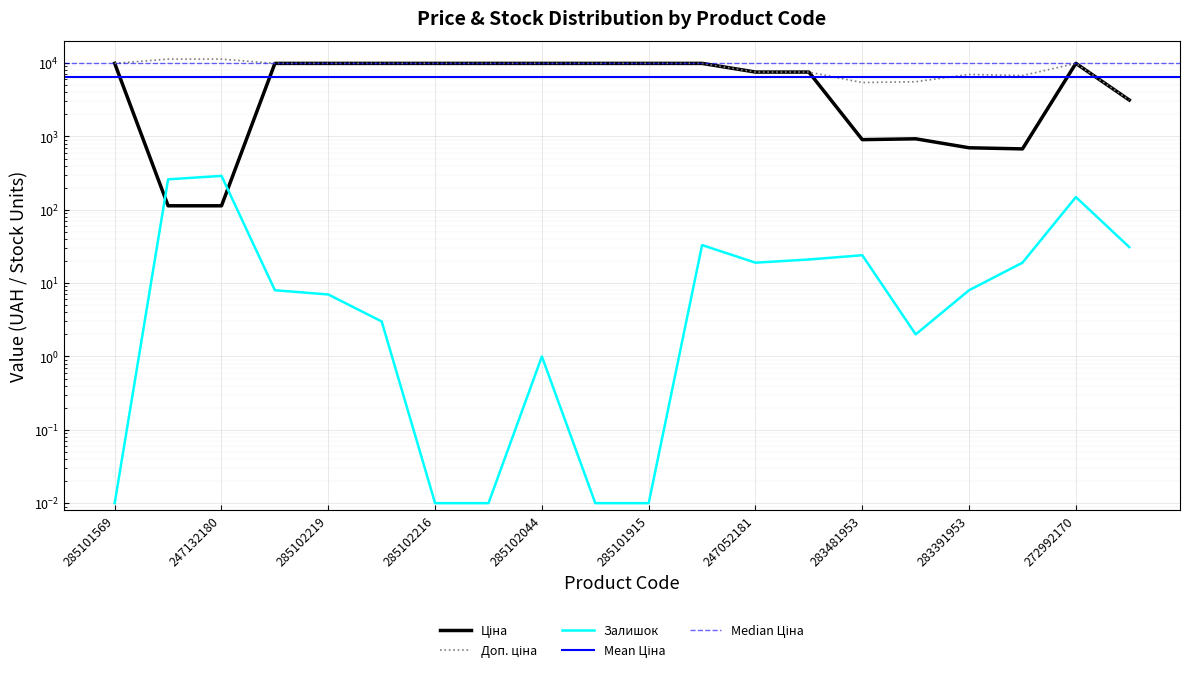

How many data points in Залишок are less than 8?

9